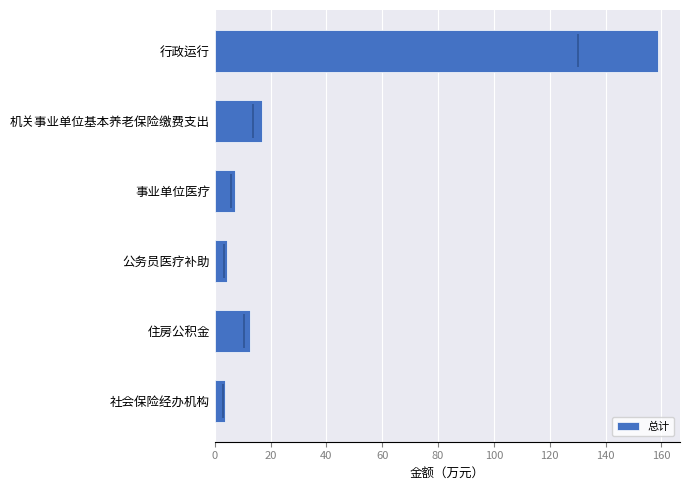

How many values exceed 12?

3